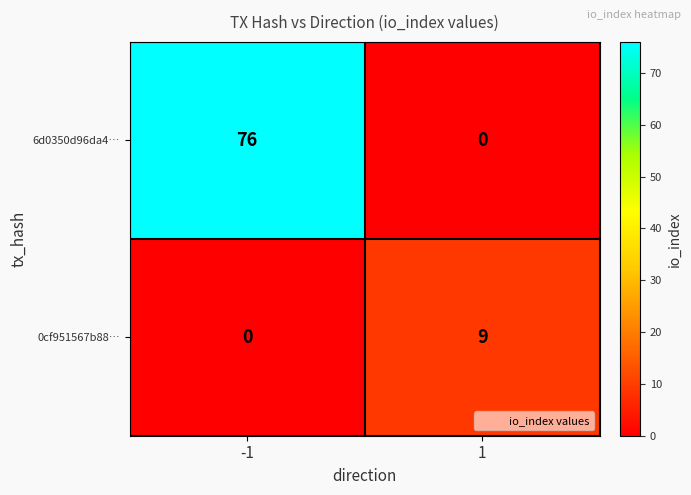

Reading right to left, extract all data points from this chart.

6d0350d96da4…: 0	76
0cf951567b88…: 9	0